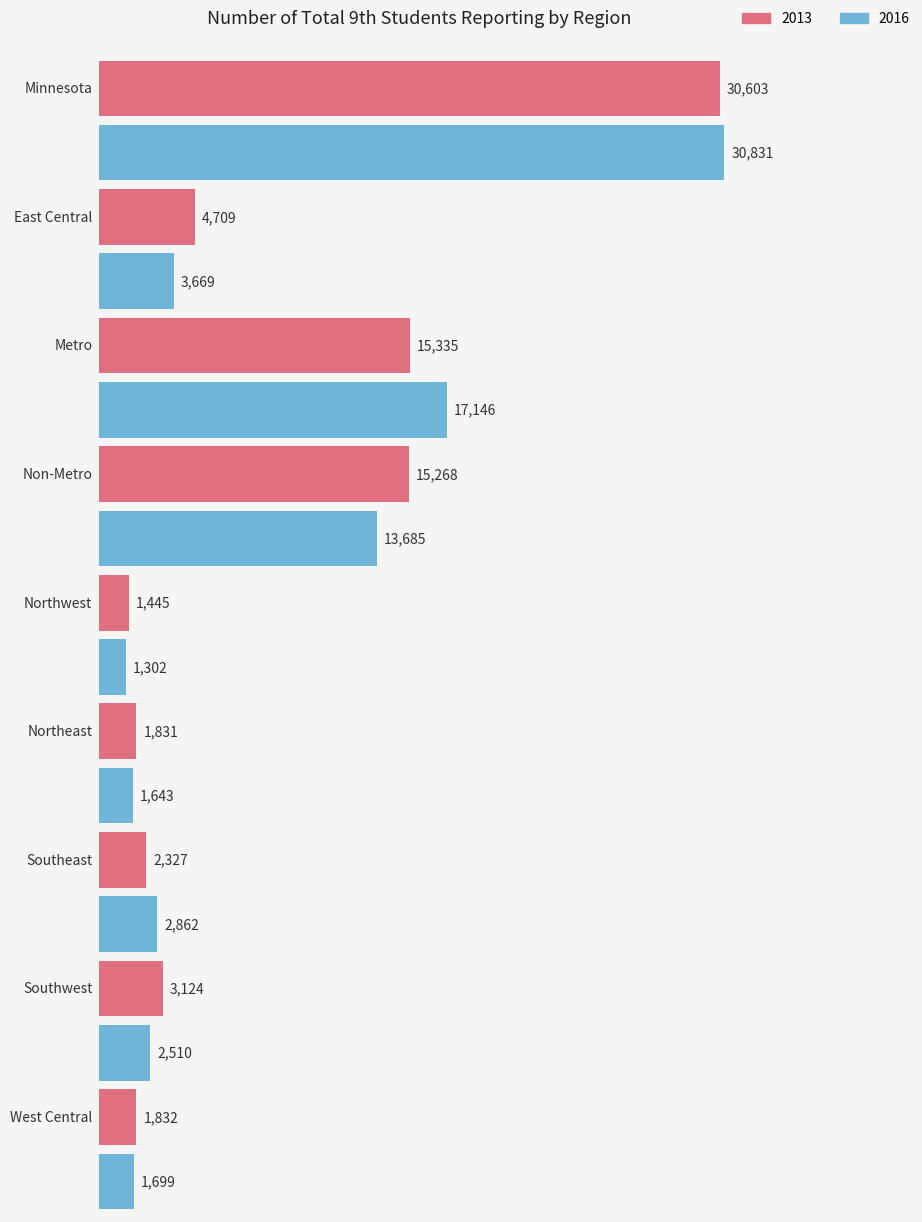

What is the approximate value of 2016 at Southwest, to the nearest 100?

2500